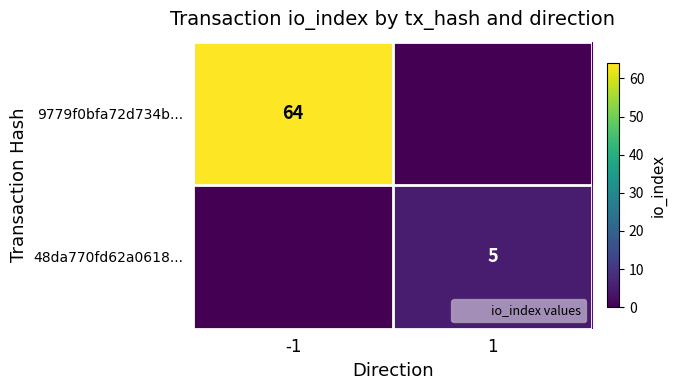

Is the value of 9779f0bfa72d734b... at -1 greater than the value of 48da770fd62a0618... at 1?

Yes